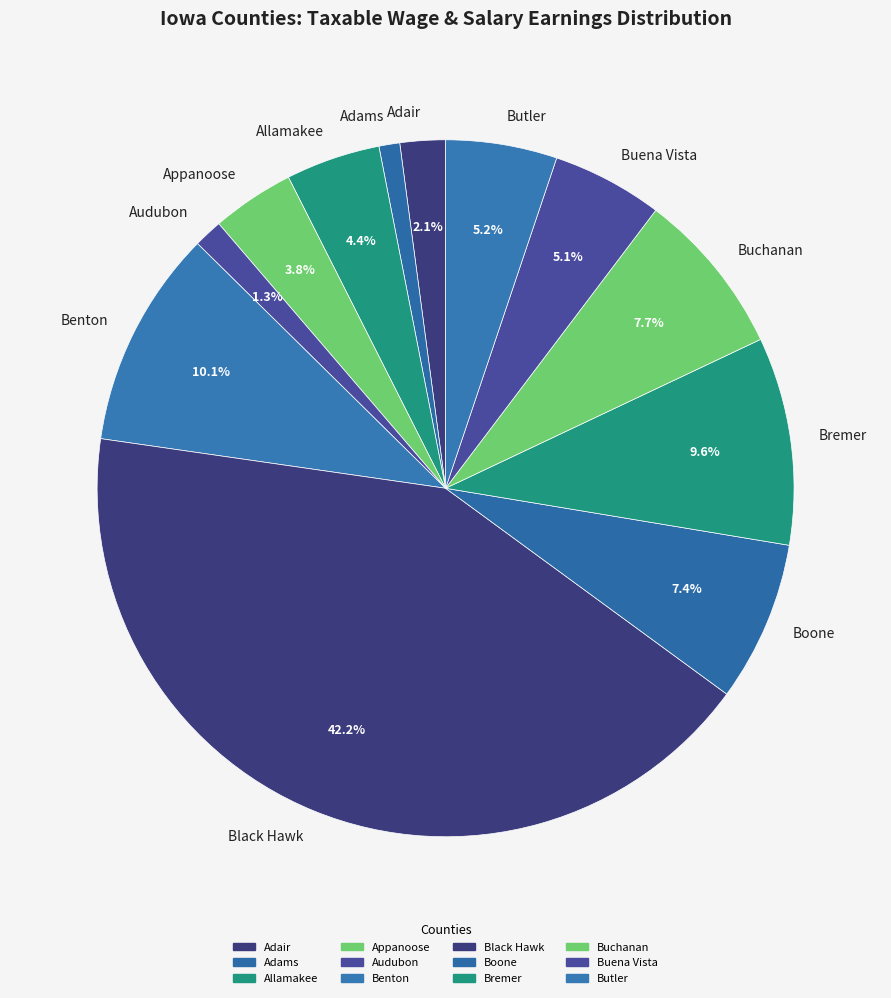

Combined, do Allamakee and Buena Vista account for over 50%?

No